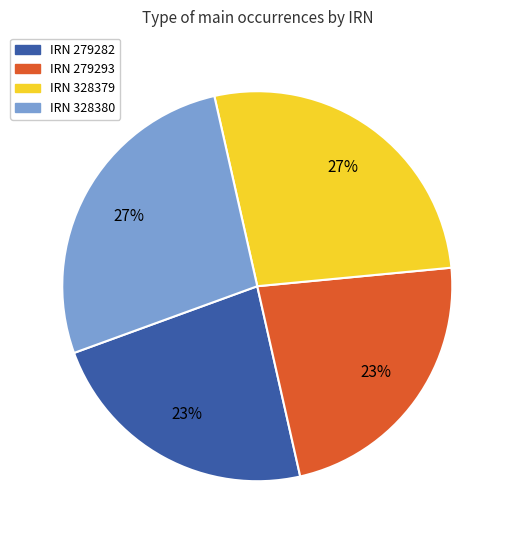

To the nearest percent, what portion does IRN 279293 represent?

23%